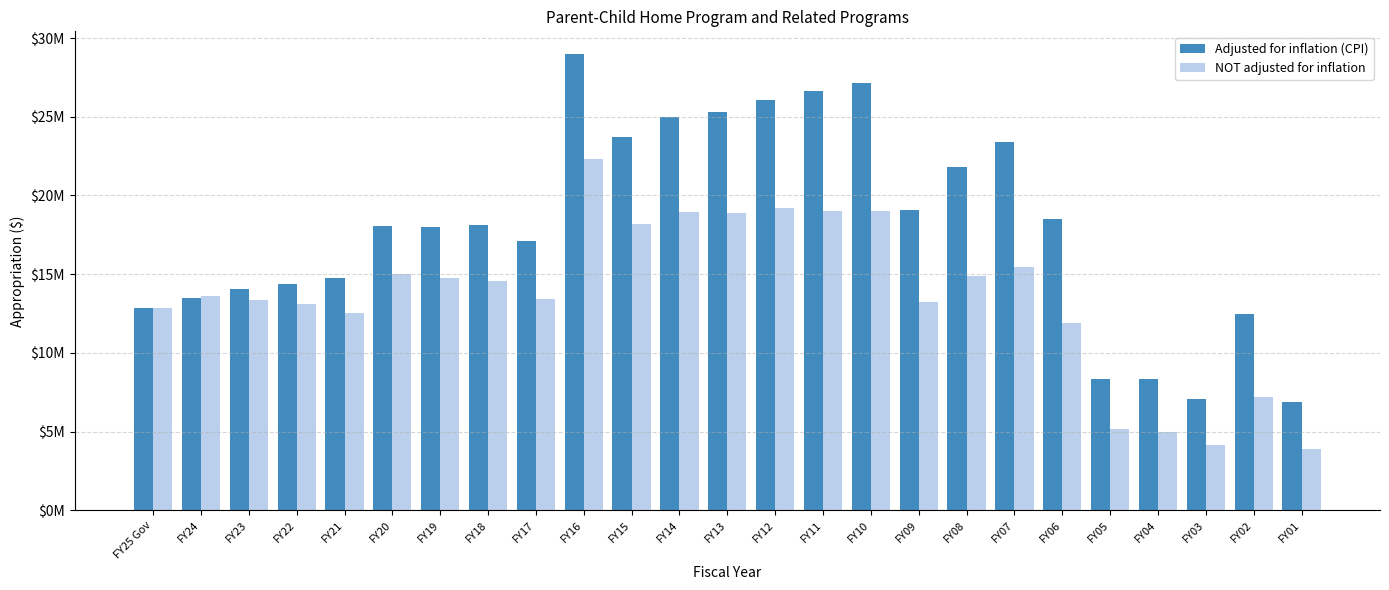

Does the chart contain stacked bars?

No